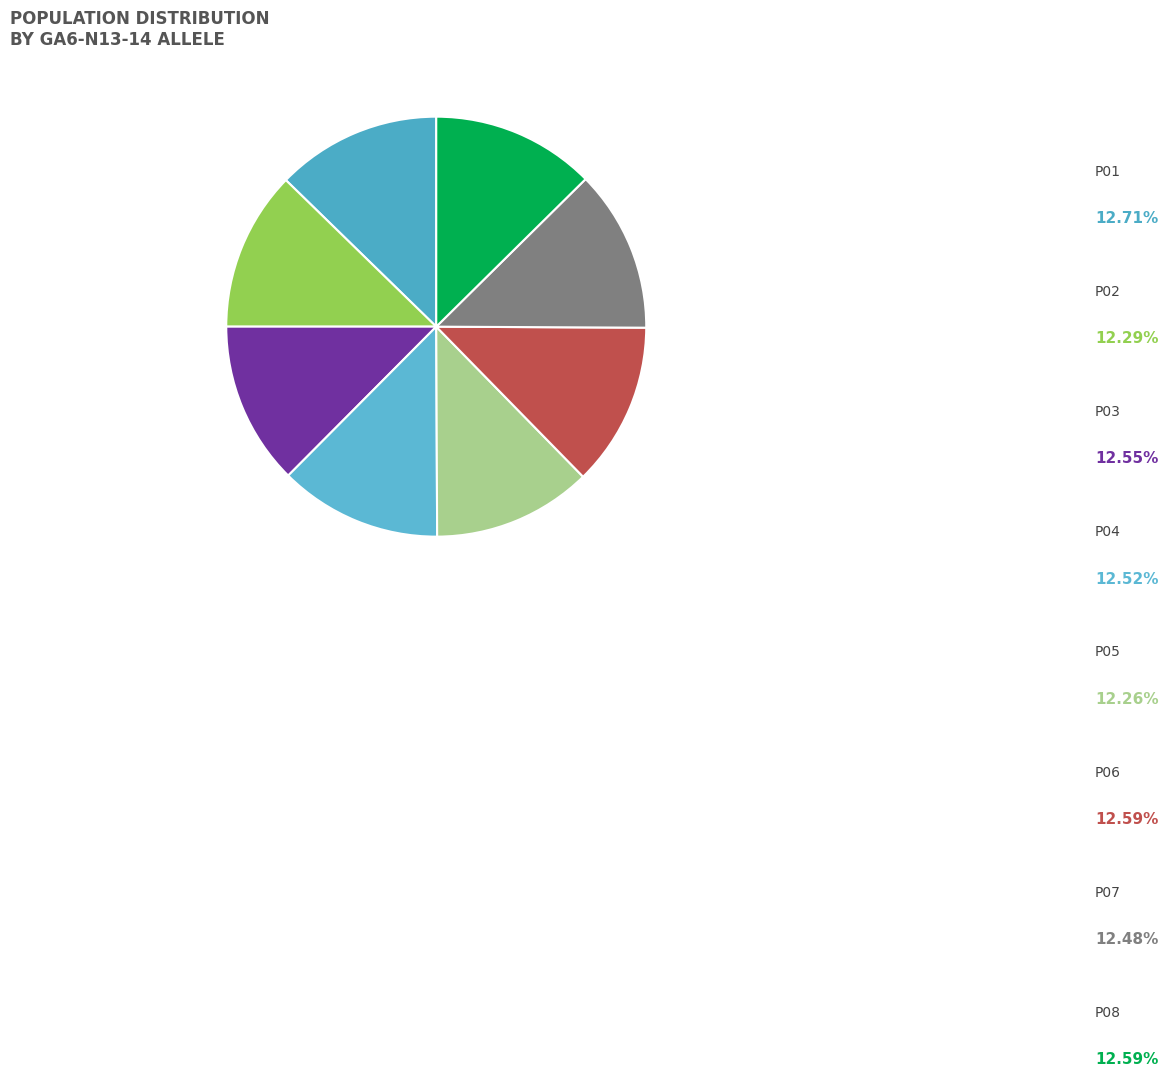

Does P01 account for over 50% of the chart?

No